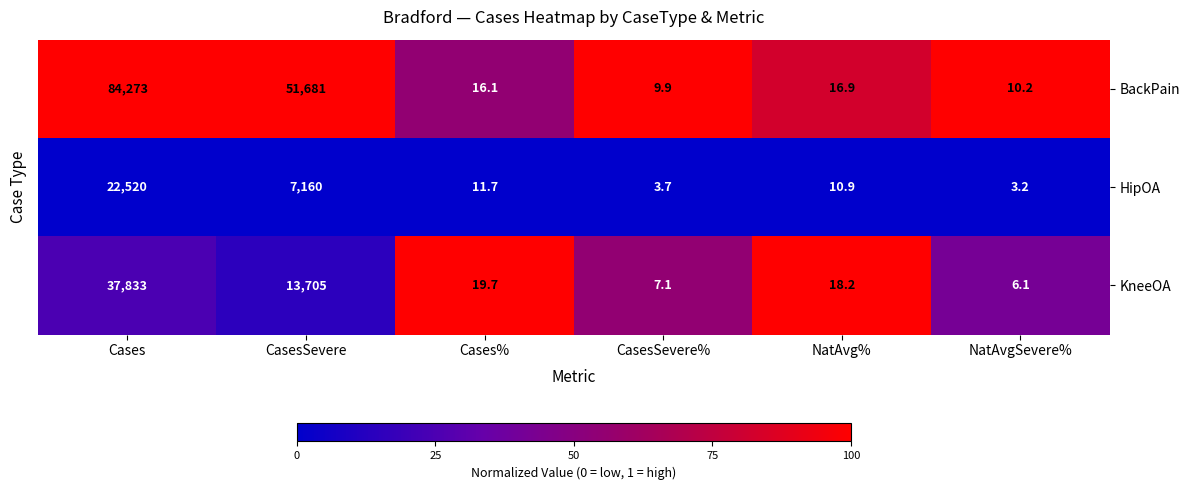

What is the minimum value for BackPain?

9.9